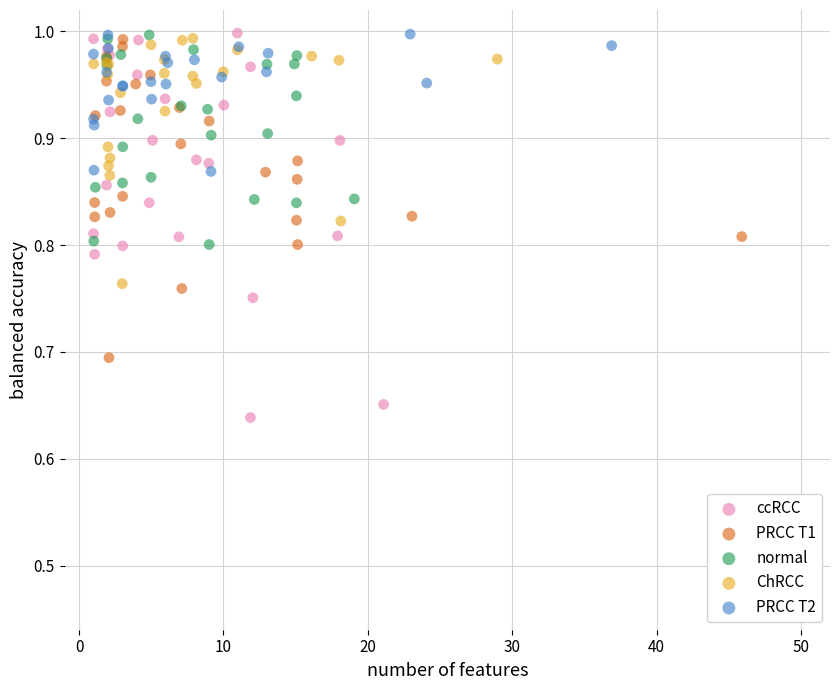

Which series has the largest Y range (max minus min)?

ccRCC